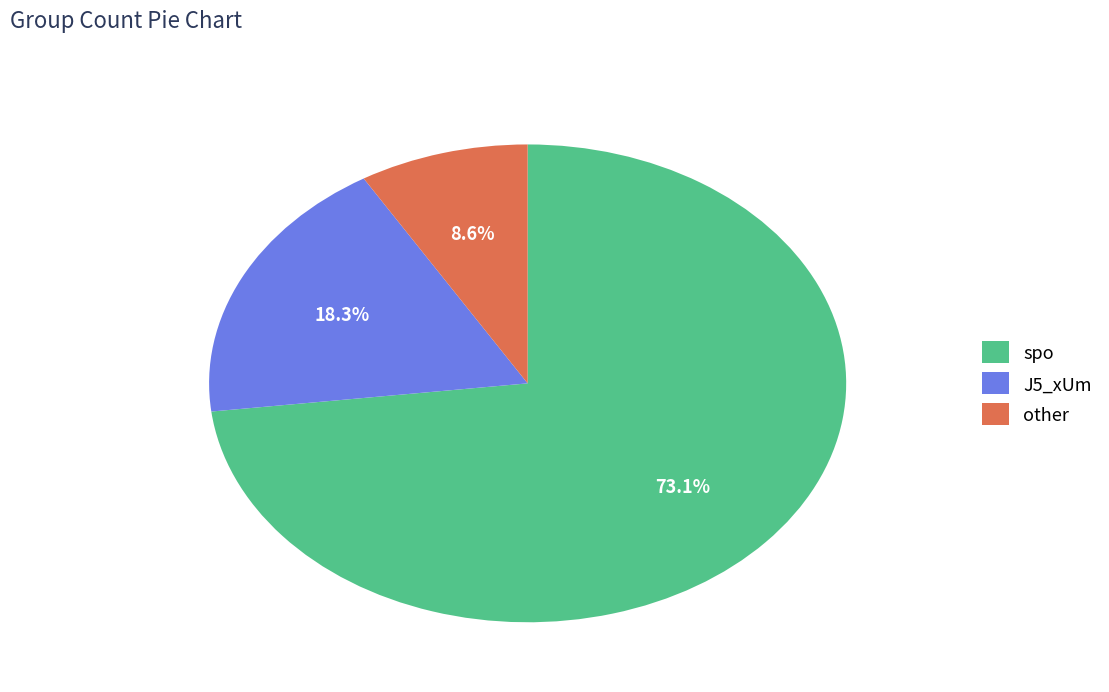

True or false: spo accounts for 73% of the total.

True